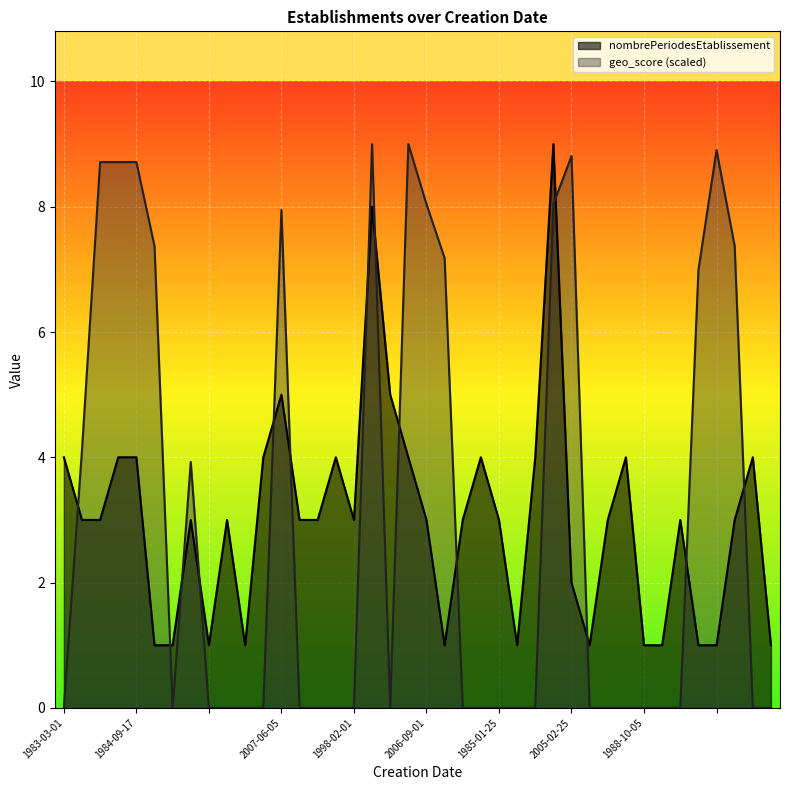

At which label does nombrePeriodesEtablissement first exceed 3?

1983-03-01